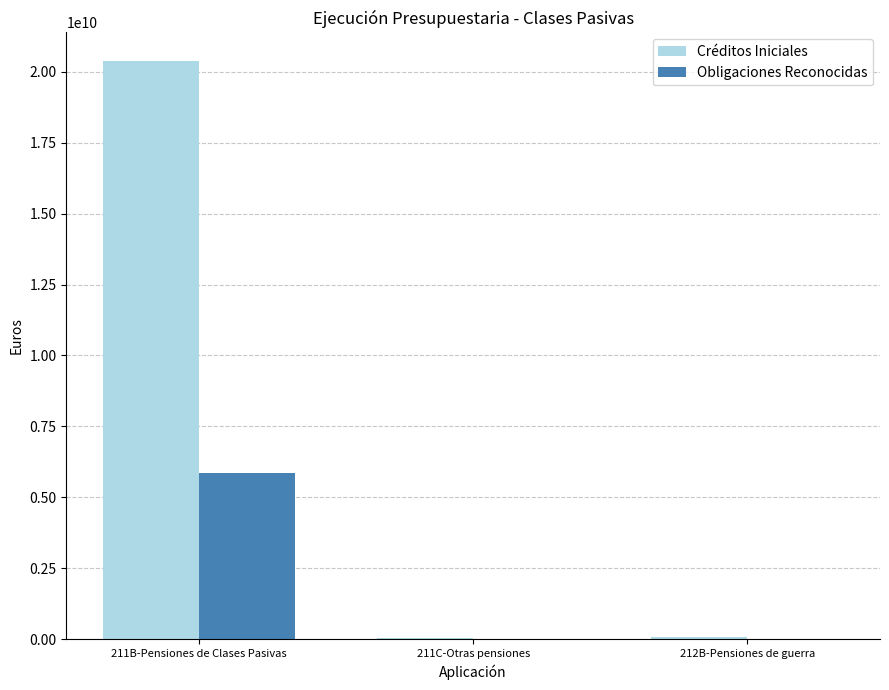

What is the sum of all Créditos Iniciales values?

20499542560.0